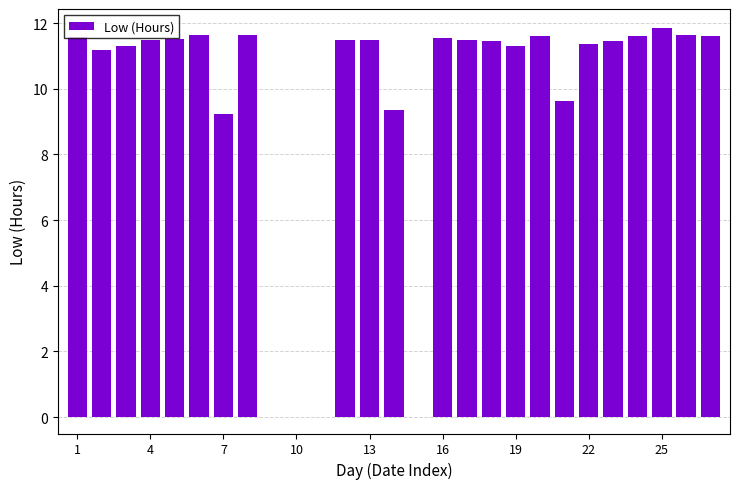

What is the greatest value displayed?

11.8